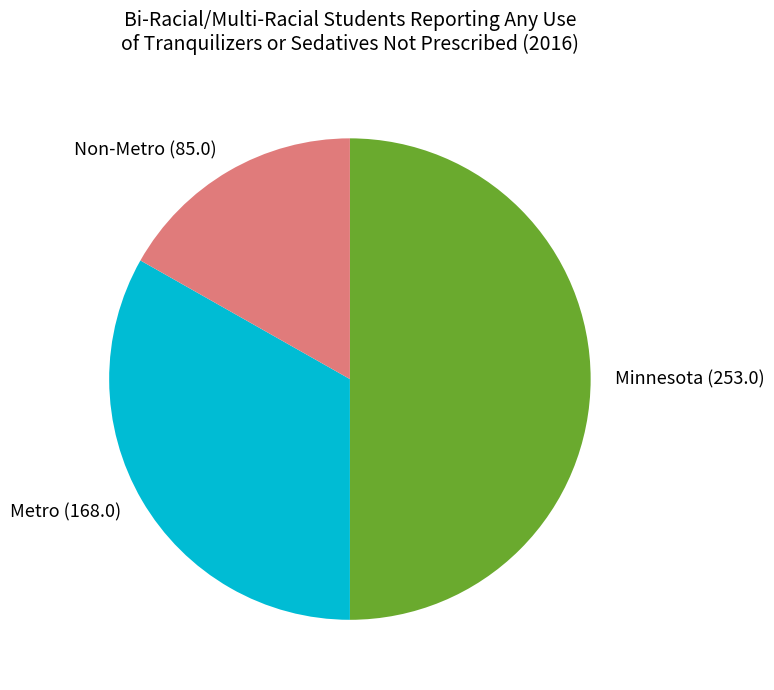

Count the number of slices in the pie.

3